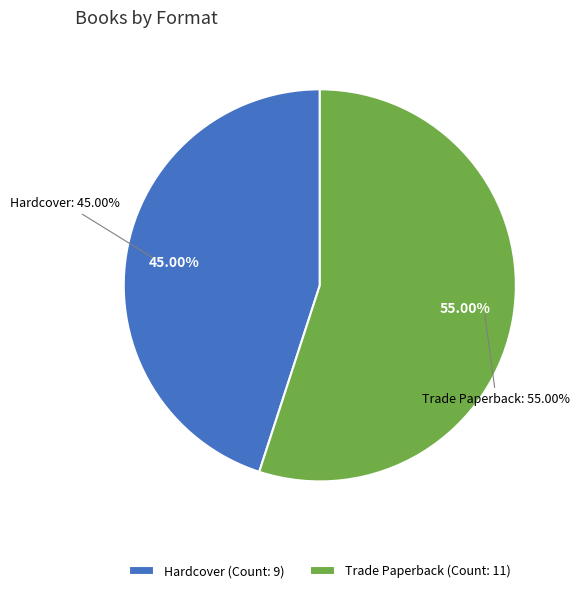

Which category accounts for the majority?

Trade Paperback